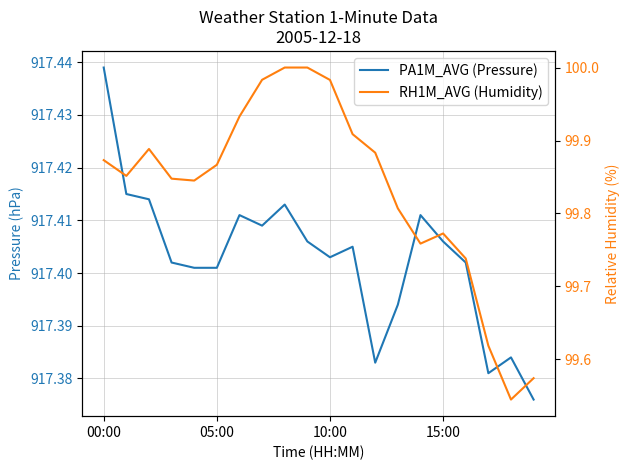

True or false: PA1M_AVG (Pressure) and RH1M_AVG (Humidity) cross at least once.

False